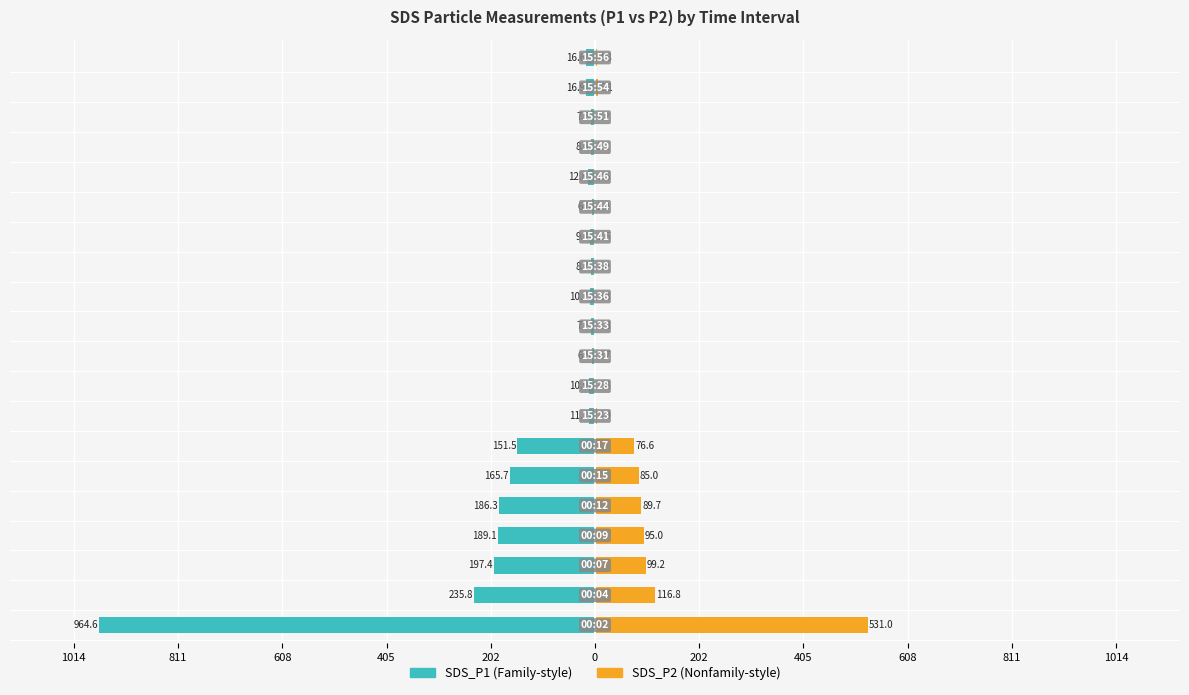

Which series has the widest spread of values?

SDS_P1